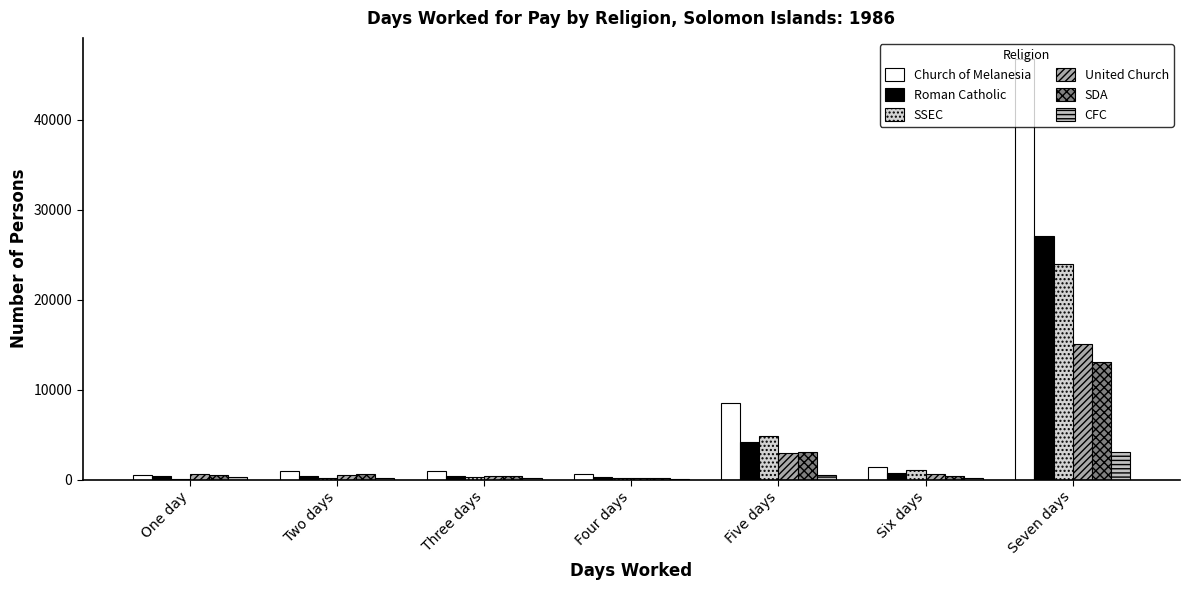

What is the difference between the Roman Catholic values at One day and Six days?

341